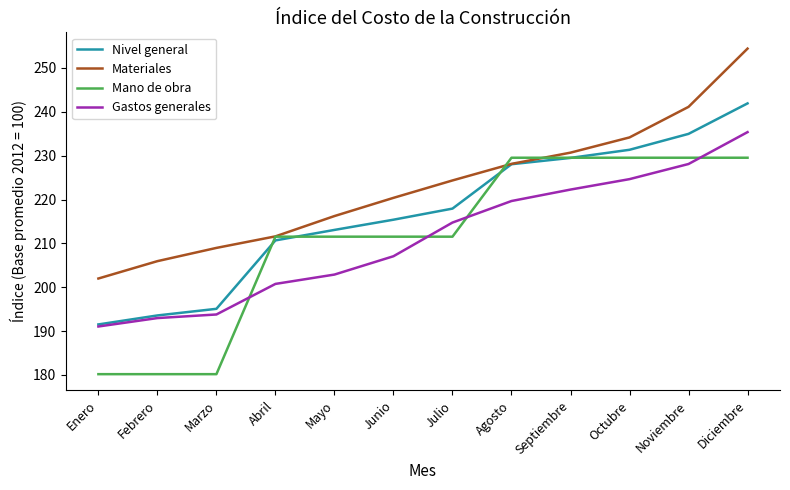

After their last crossing, which series has the higher values: Mano de obra or Nivel general?

Nivel general